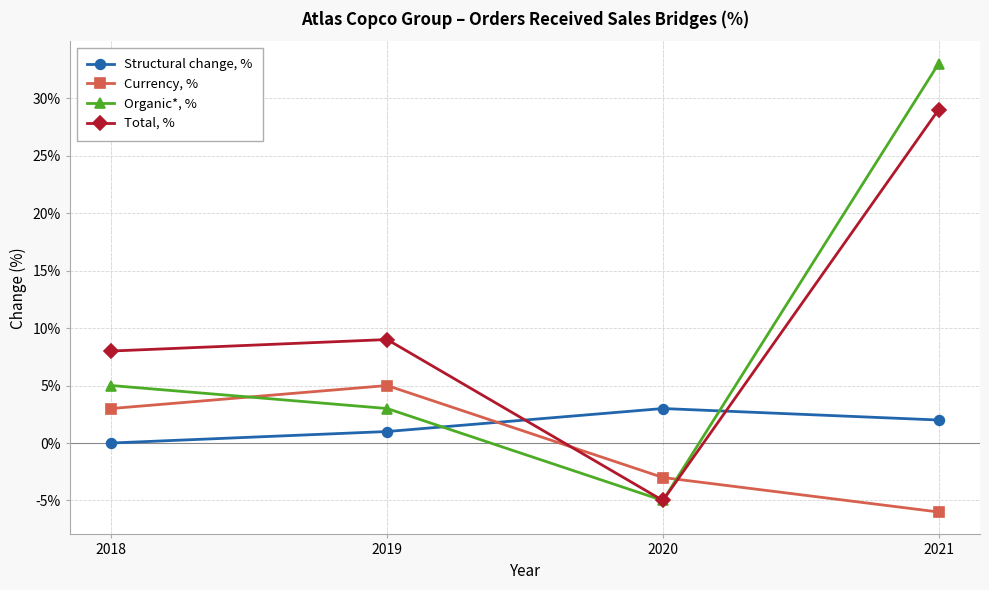

At which category is the sum across all series the highest?

2021